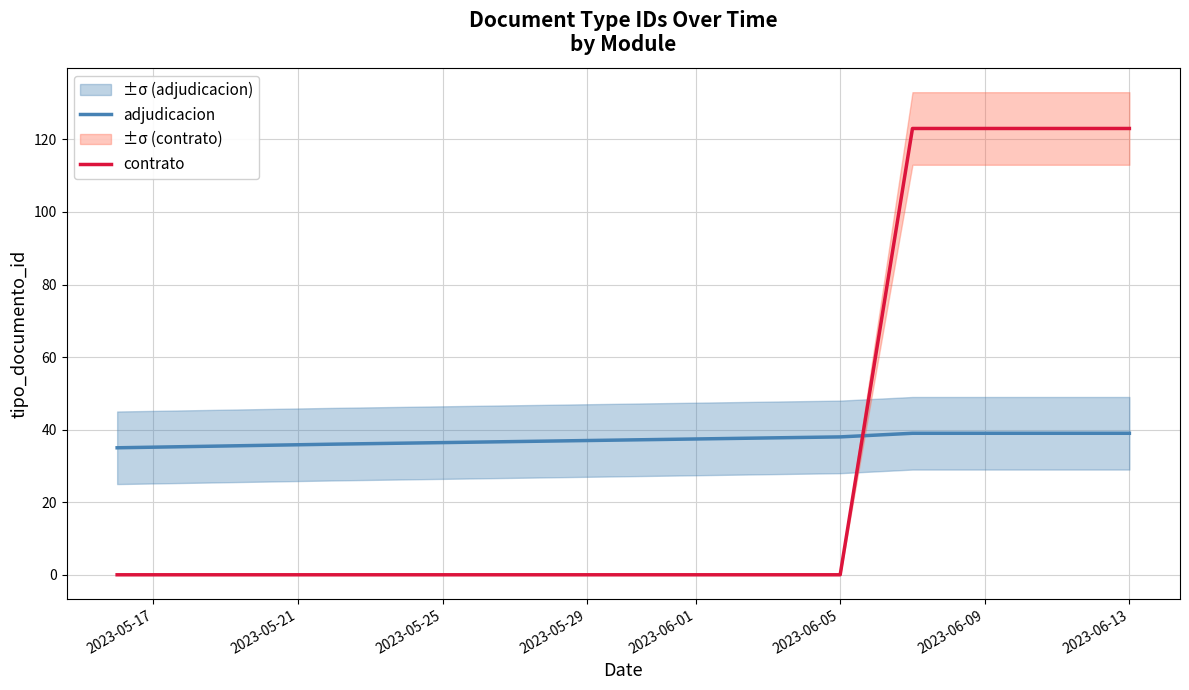

The adjudicacion series shows 19 at 2023-05-29. True or false?

False